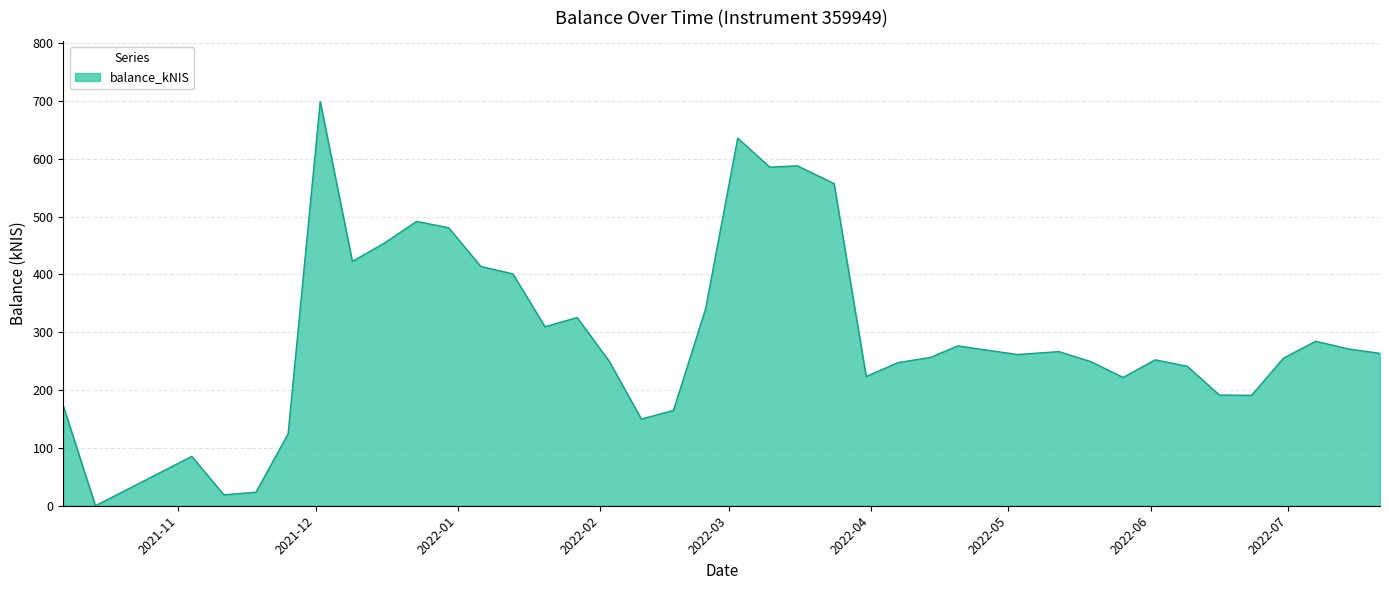

What is the maximum value shown in the chart?

699.1